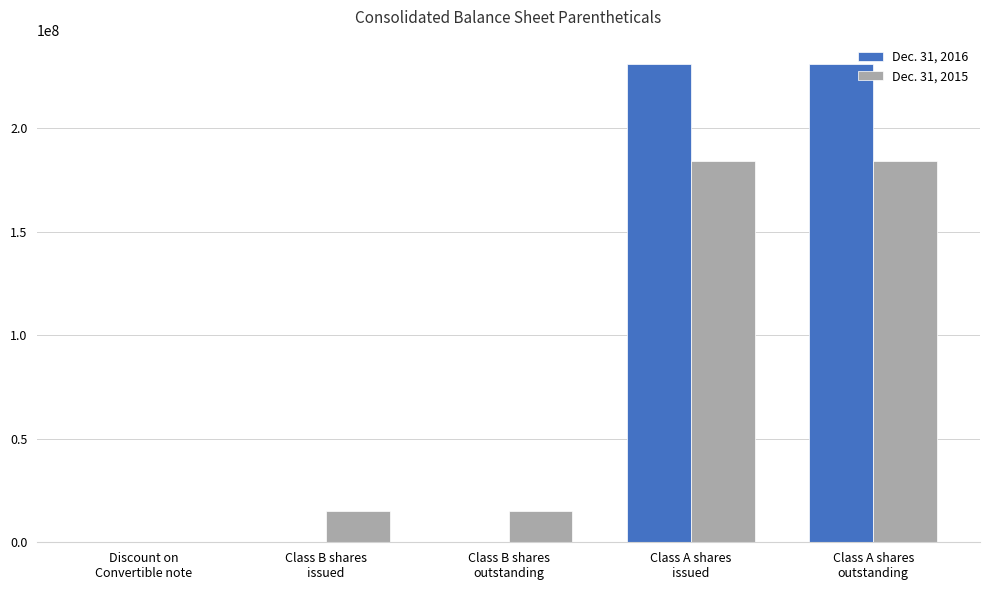

What value does the Dec. 31, 2016 series have at Class B shares
issued, to the nearest 10?

126940